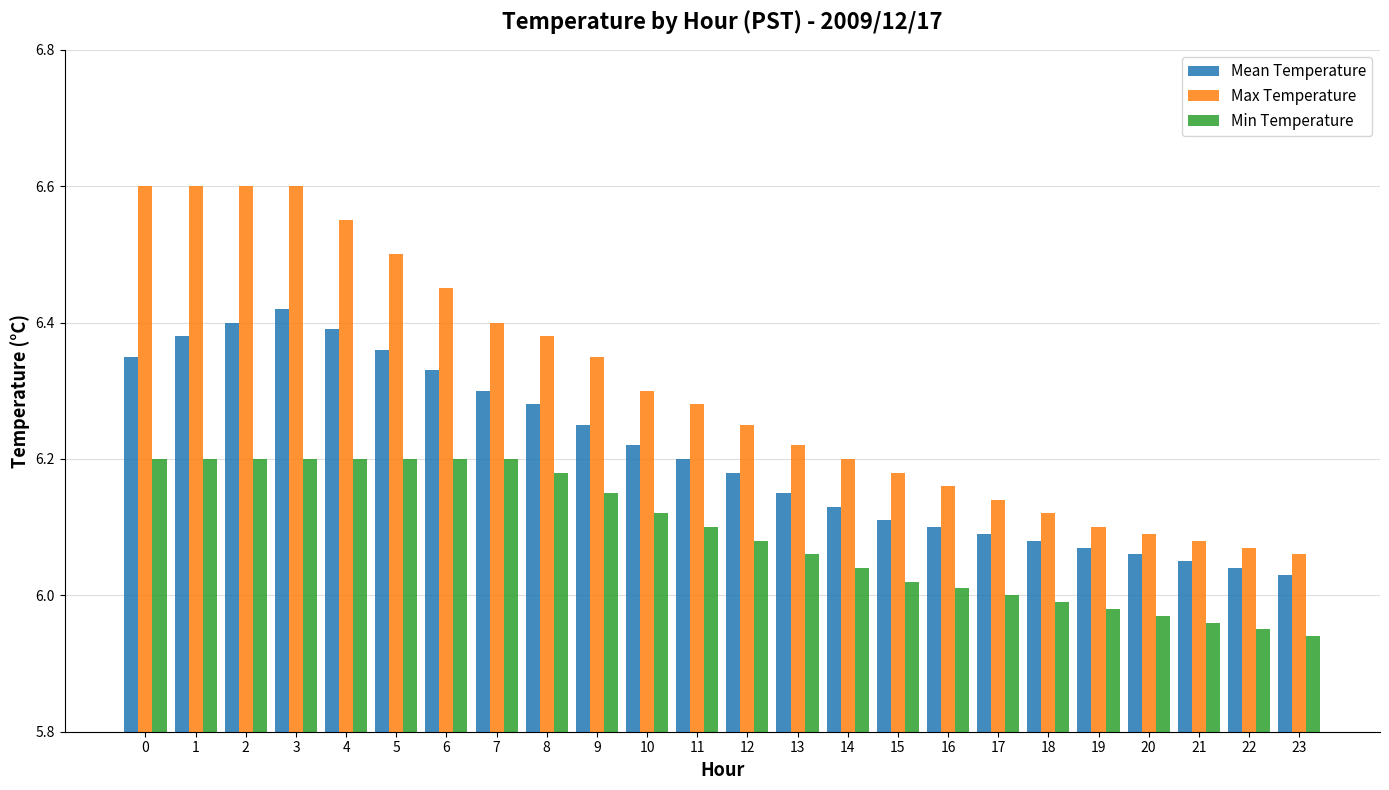

Rank the series at 17 from lowest to highest value.

Min Temperature, Mean Temperature, Max Temperature